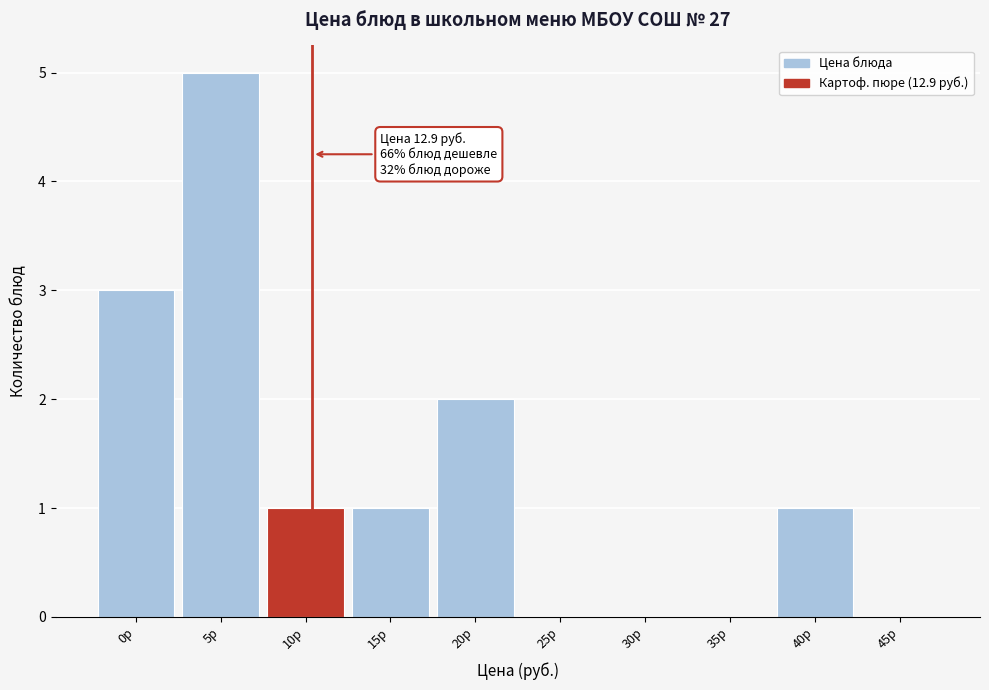

Reading left to right, extract all data points from this chart.

0р=3	5р=5	10р=1	15р=1	20р=2	25р=0	30р=0	35р=0	40р=1	45р=0